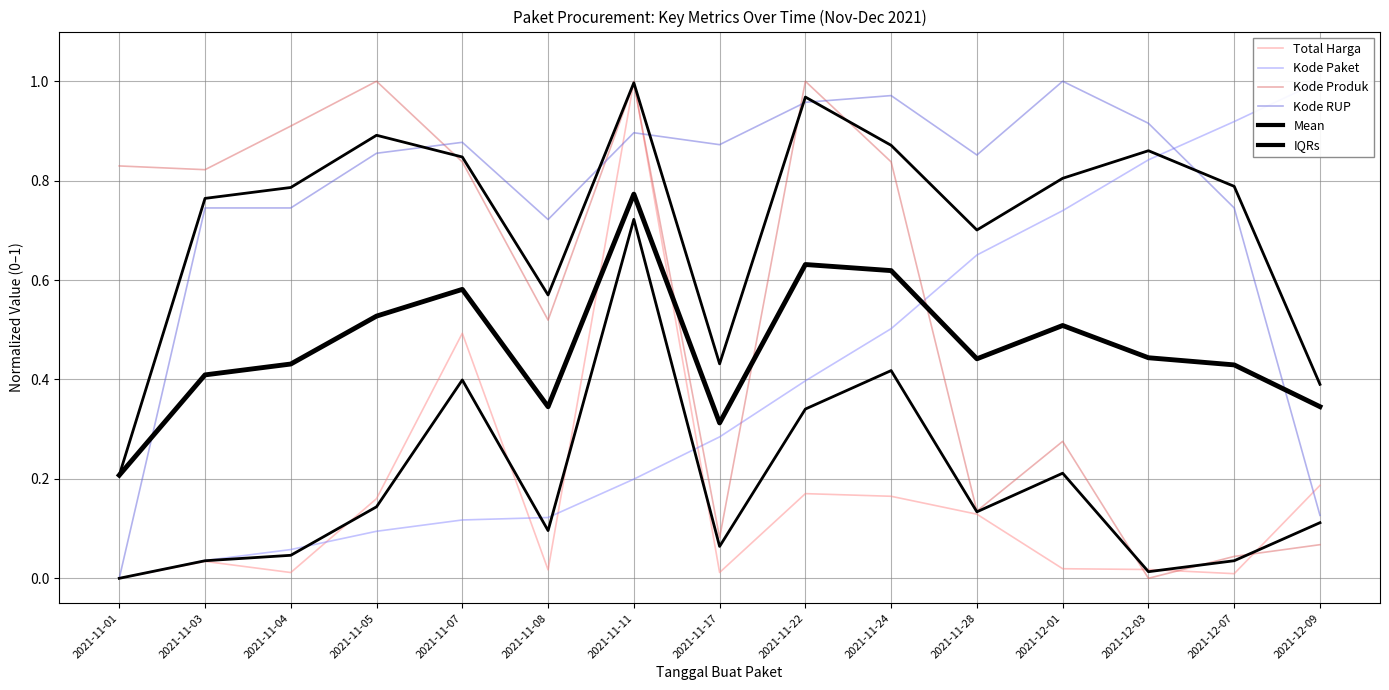

True or false: Total Harga has more than 2 interior local peaks.

True